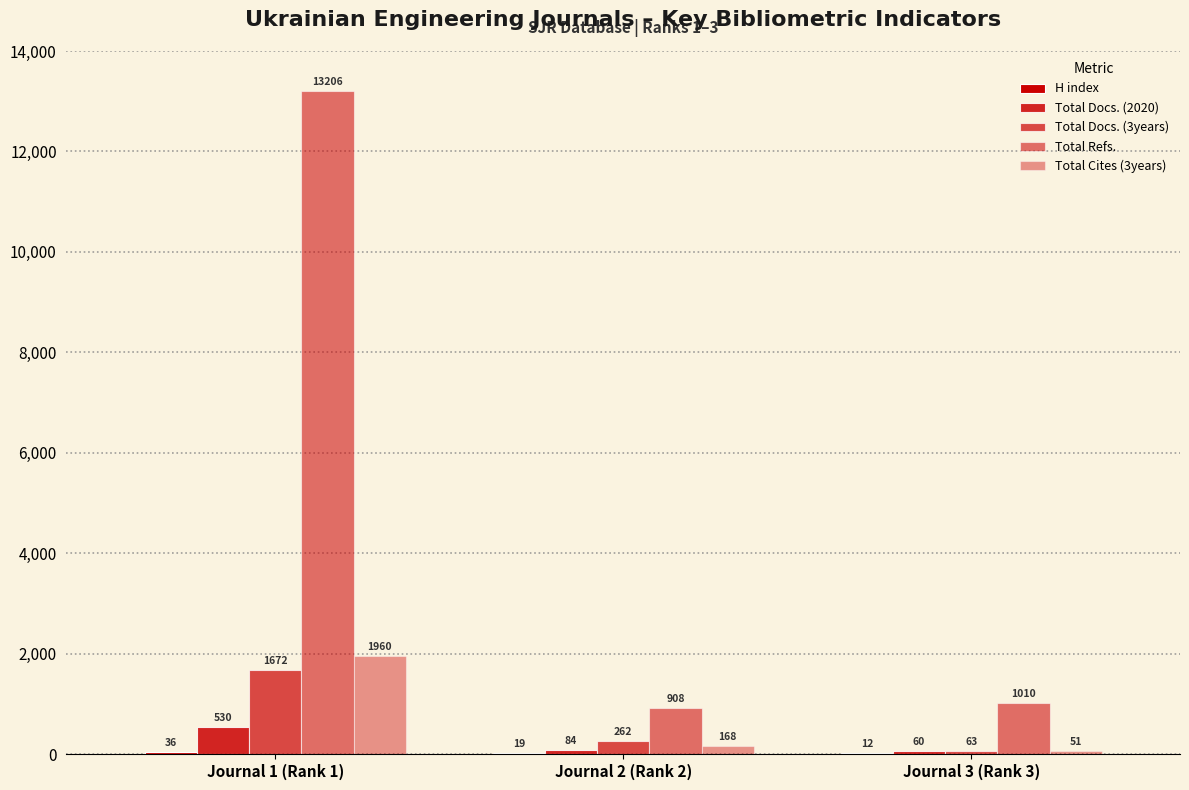

Is the value of Total Refs. at Journal 3 (Rank 3) greater than the value of Total Docs. (2020) at Journal 1 (Rank 1)?

Yes